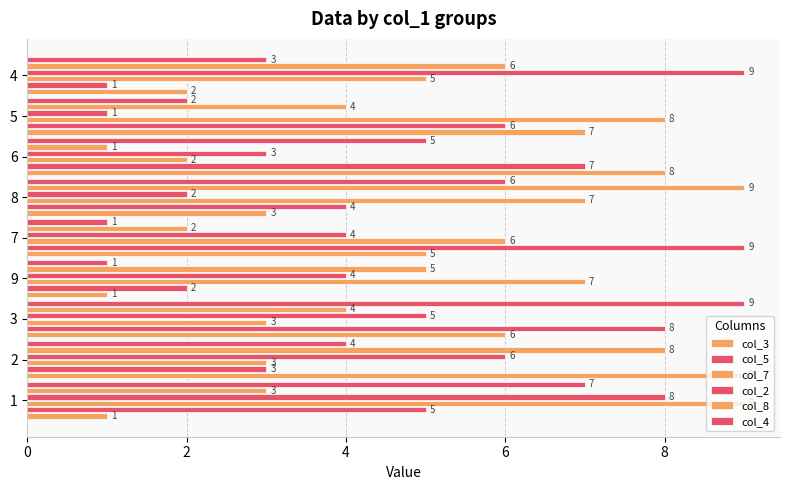

How many data points does each series have?

9